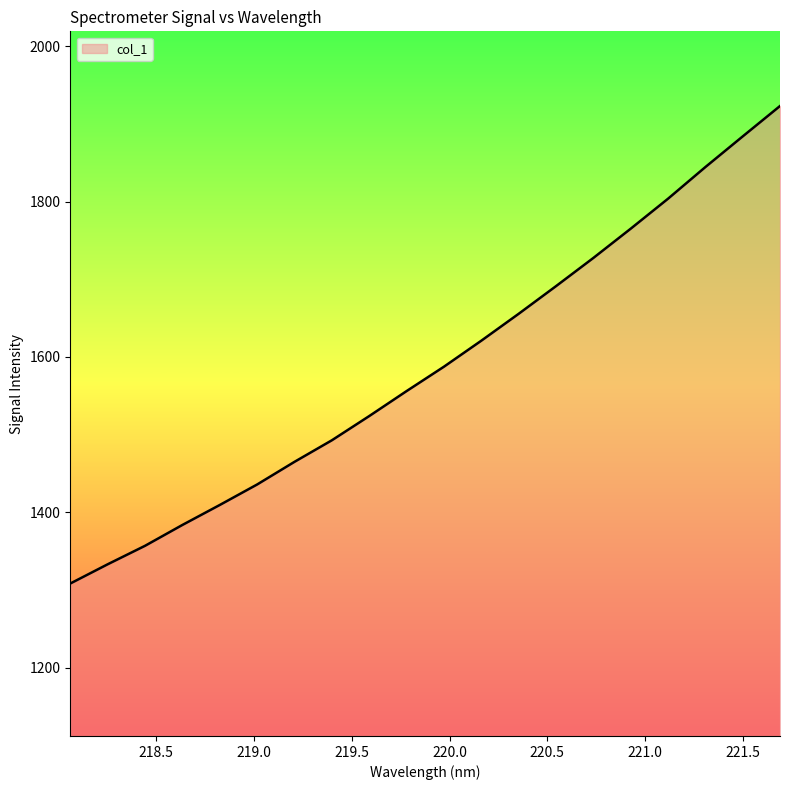

How many values are below 1587?

10